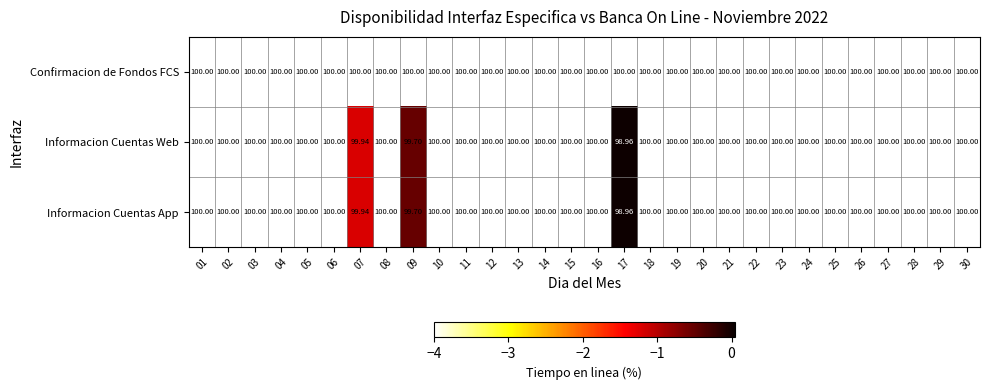

Which series has the largest total across all categories?

Confirmacion de Fondos FCS